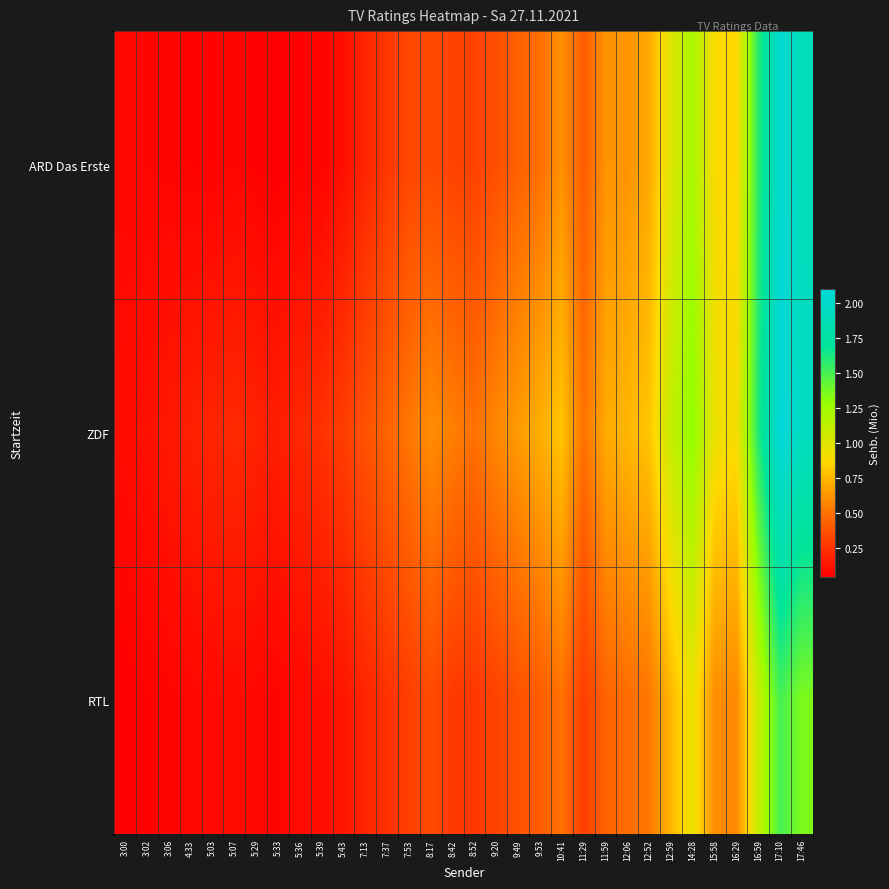

Reading right to left, list all the values displayed in this chart.

ARD Das Erste: 17:46=1.9	17:10=2.0	16:59=1.6	16:29=0.9	15:58=0.9	14:28=1.2	12:59=1.0	12:52=0.7	12:06=0.6	11:59=0.6	11:29=0.4	10:41=0.6	9:53=0.5	9:49=0.4	9:20=0.4	8:52=0.3	8:42=0.3	8:17=0.3	7:53=0.3	7:37=0.3	7:13=0.2	5:43=0.1	5:39=0.1	5:36=0.1	5:33=0.0	5:29=0.1	5:07=0.1	5:03=0.1	4:33=0.1	3:06=0.1	3:02=0.1	3:00=0.1
ZDF: 17:46=1.9	17:10=2.1	16:59=1.6	16:29=0.9	15:58=0.9	14:28=1.3	12:59=1.1	12:52=0.8	12:06=0.8	11:59=0.7	11:29=0.5	10:41=0.8	9:53=0.7	9:49=0.7	9:20=0.6	8:52=0.5	8:42=0.6	8:17=0.6	7:53=0.5	7:37=0.5	7:13=0.4	5:43=0.3	5:39=0.2	5:36=0.2	5:33=0.2	5:29=0.2	5:07=0.2	5:03=0.2	4:33=0.2	3:06=0.1	3:02=0.1	3:00=0.1
RTL: 17:46=1.4	17:10=1.5	16:59=1.1	16:29=0.6	15:58=0.6	14:28=0.9	12:59=0.8	12:52=0.5	12:06=0.5	11:59=0.5	11:29=0.3	10:41=0.5	9:53=0.4	9:49=0.4	9:20=0.3	8:52=0.3	8:42=0.3	8:17=0.3	7:53=0.3	7:37=0.2	7:13=0.2	5:43=0.1	5:39=0.1	5:36=0.1	5:33=0.1	5:29=0.1	5:07=0.1	5:03=0.1	4:33=0.1	3:06=0.1	3:02=0.1	3:00=0.1